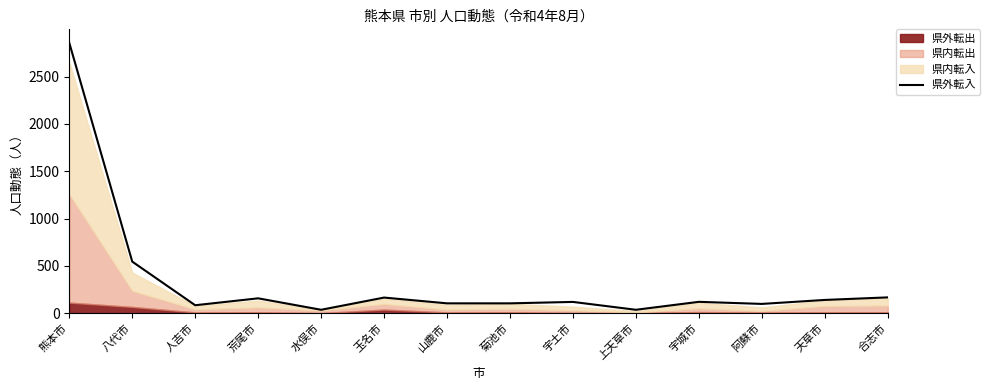

What is the change in value from 菊池市 to 阿蘇市?

-6